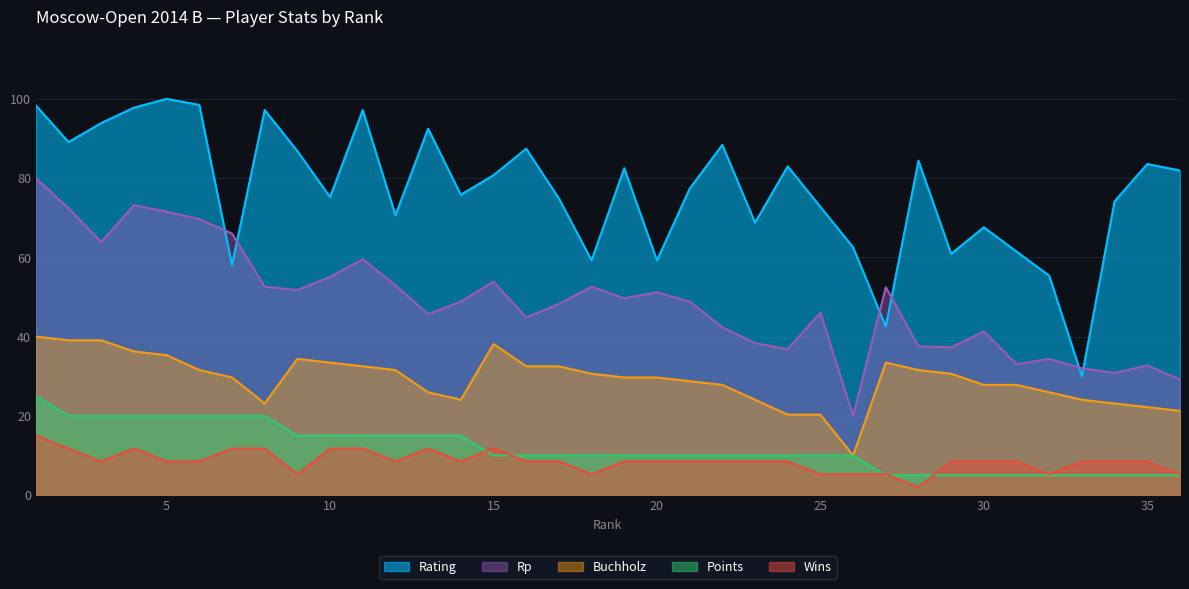

What is the approximate value of Rp at 1?

80.0